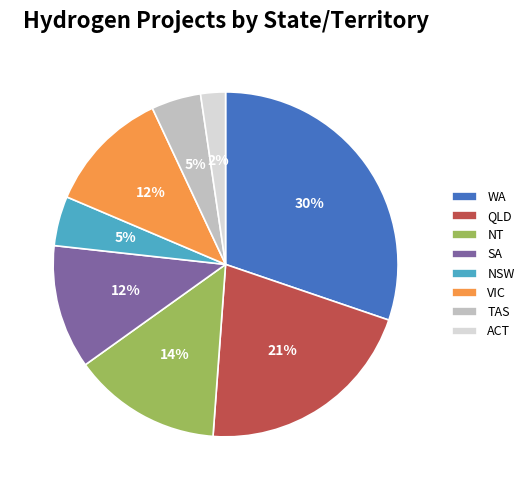

Does VIC account for over 50% of the chart?

No